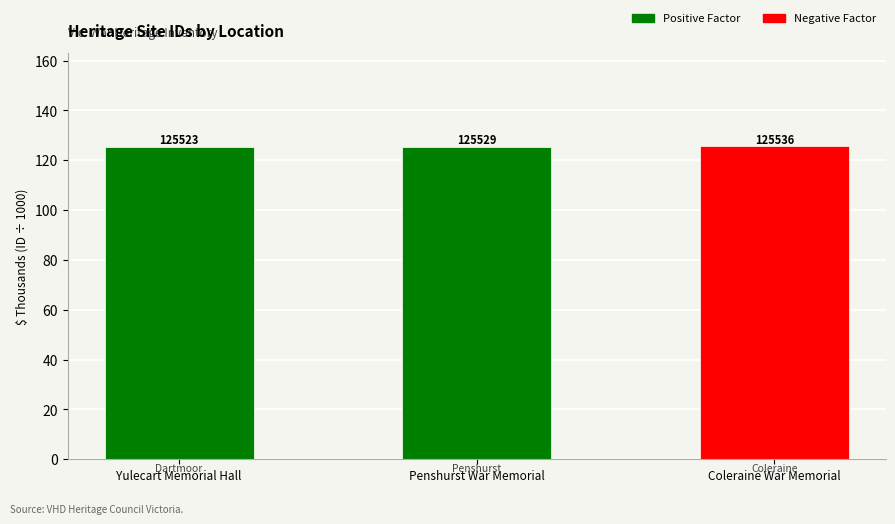

Reading left to right, transcribe all the data shown in this chart.

Yulecart Memorial Hall=125.5	Penshurst War Memorial=125.5	Coleraine War Memorial=125.5